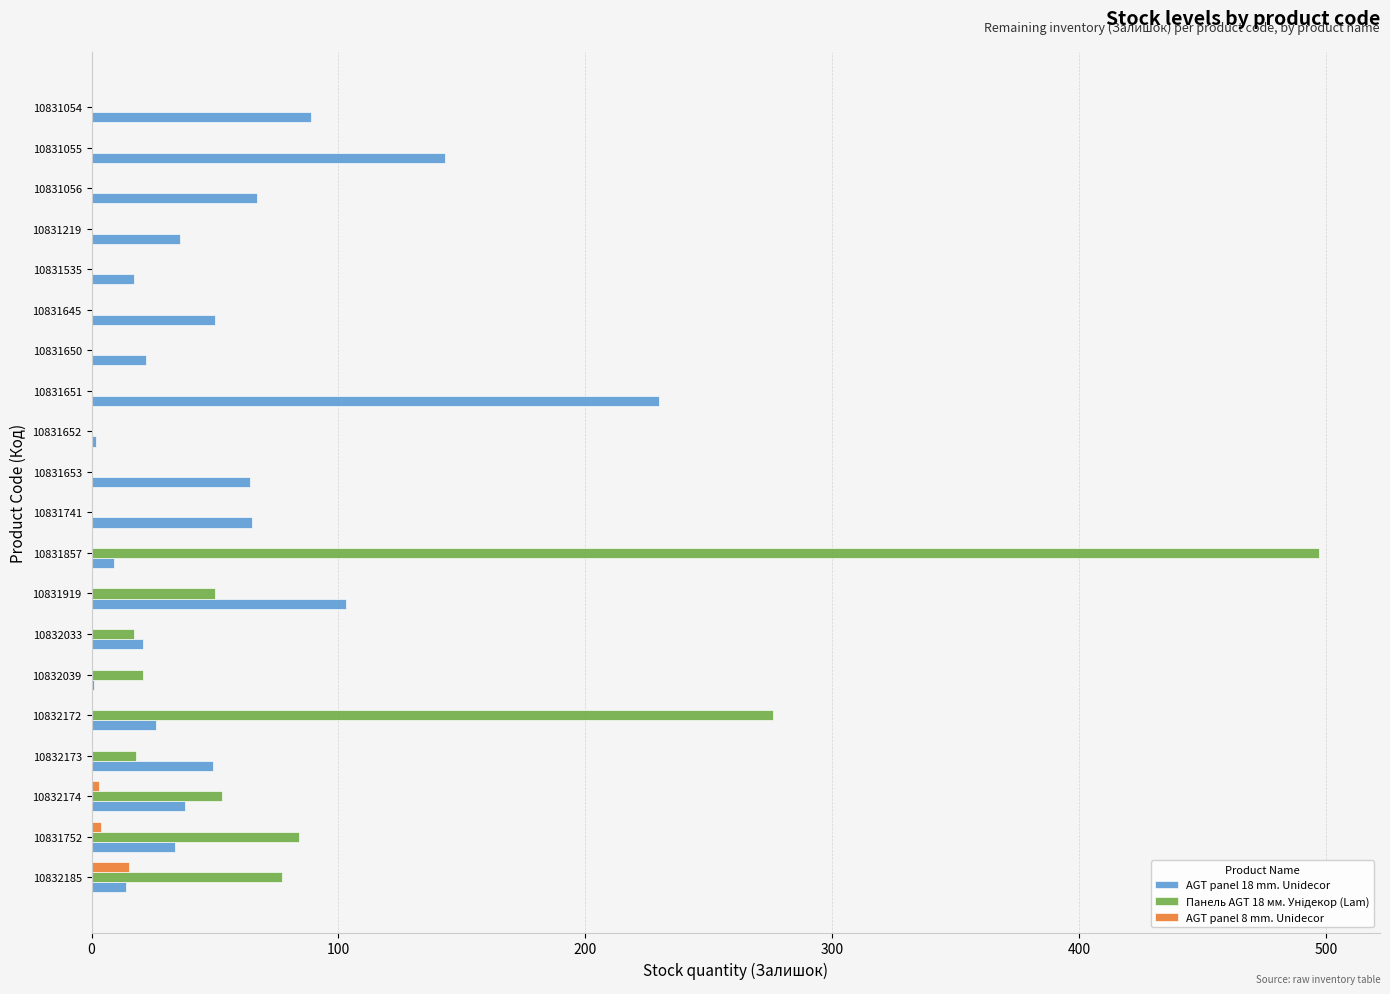

At which category is the sum across all series the highest?

10831857